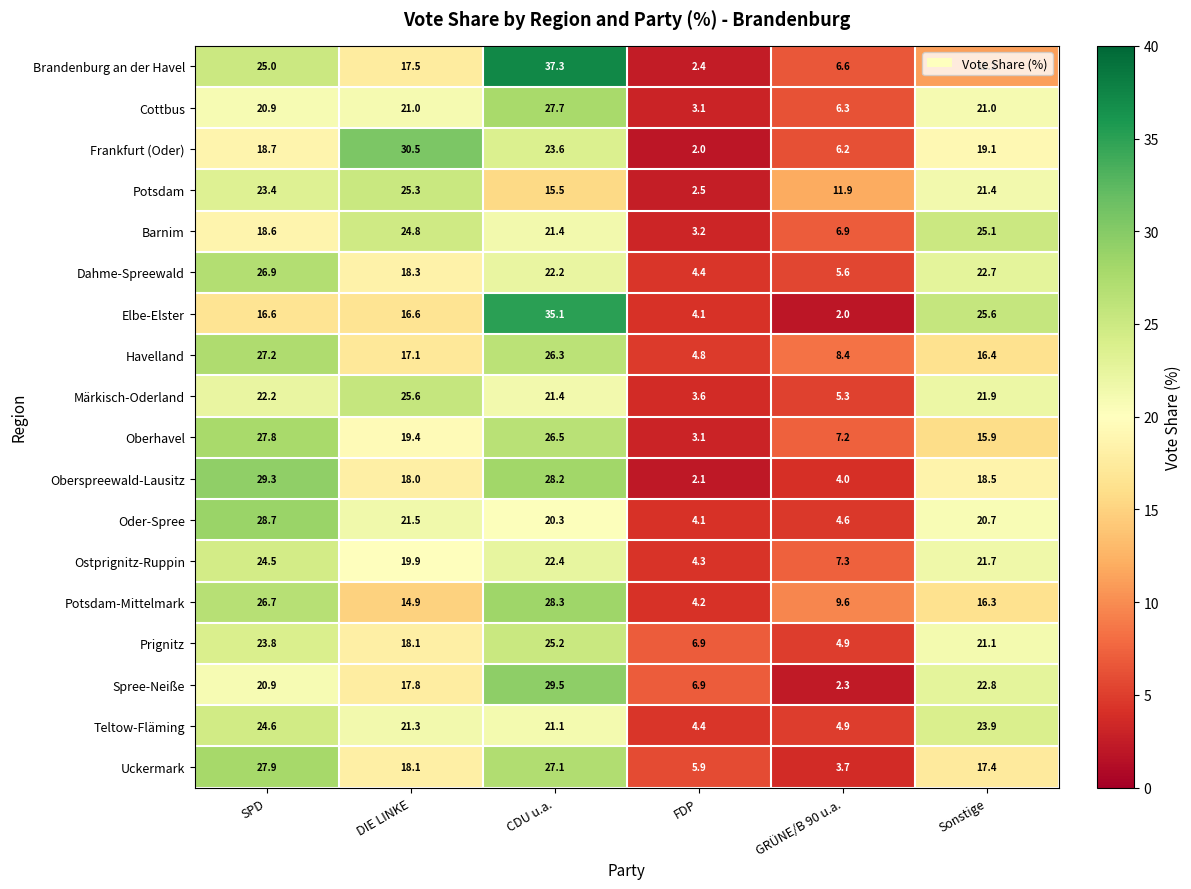

What is the average value of the Brandenburg an der Havel series?

16.7